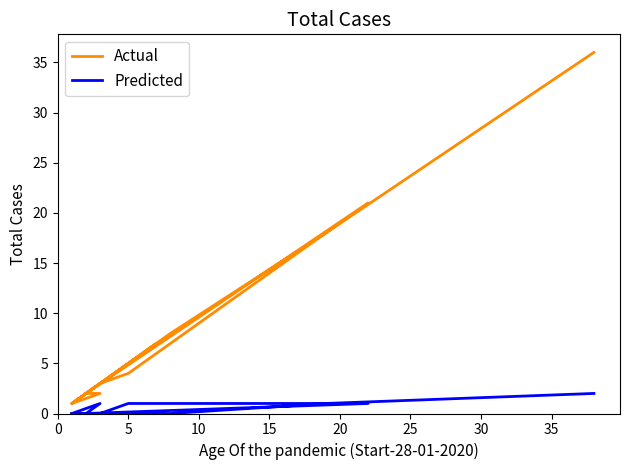

True or false: Predicted and Actual intersect in this chart.

False